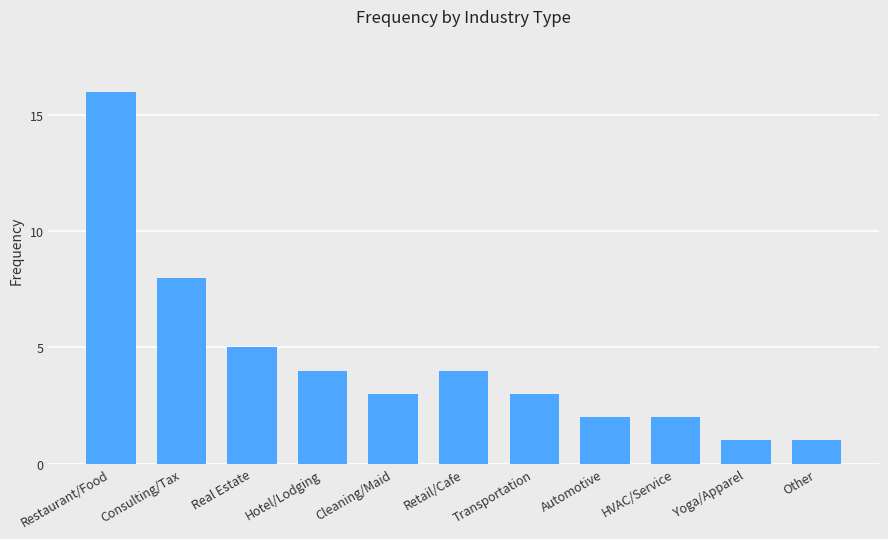

Is it true that the value at Transportation is 3?

True